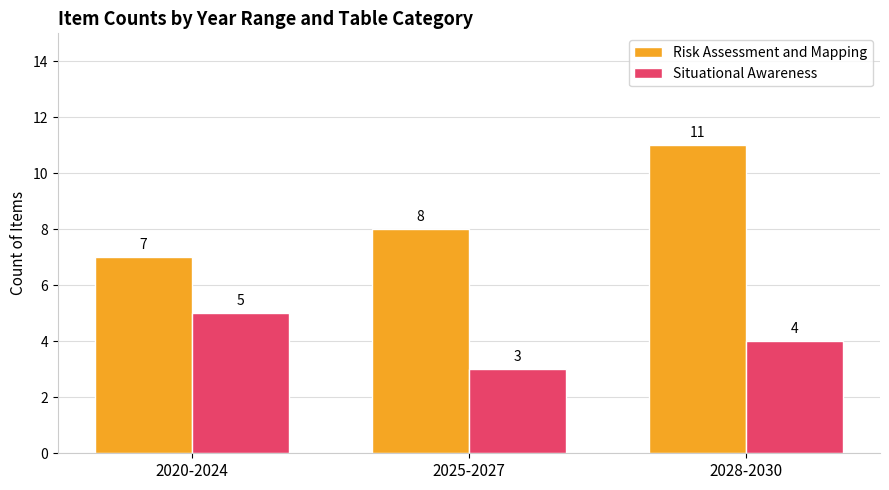

At which category is the sum across all series the highest?

2028-2030